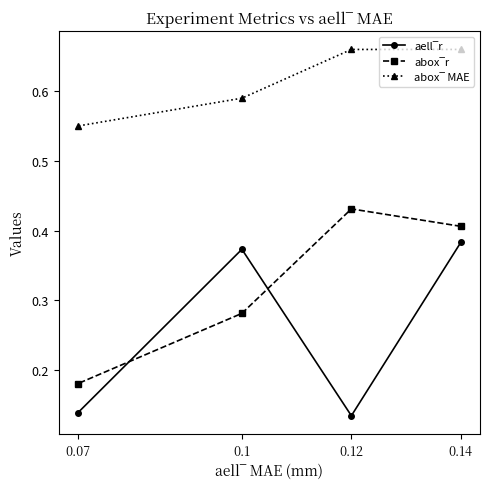

How many interior local valleys does the aell‾r series have?

1